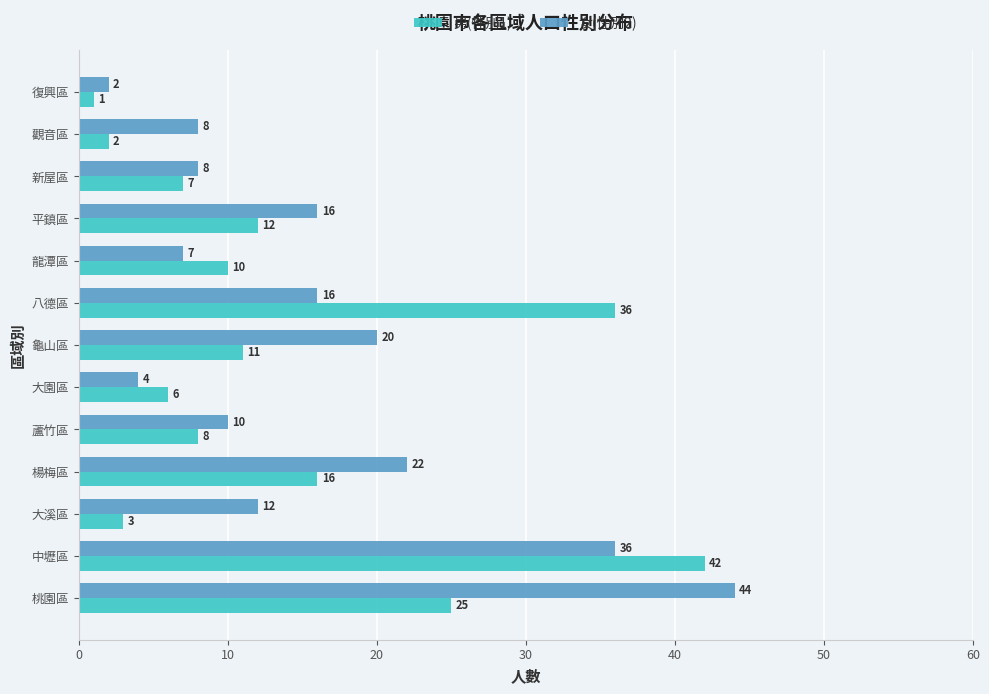

Count the number of data series in this chart.

2